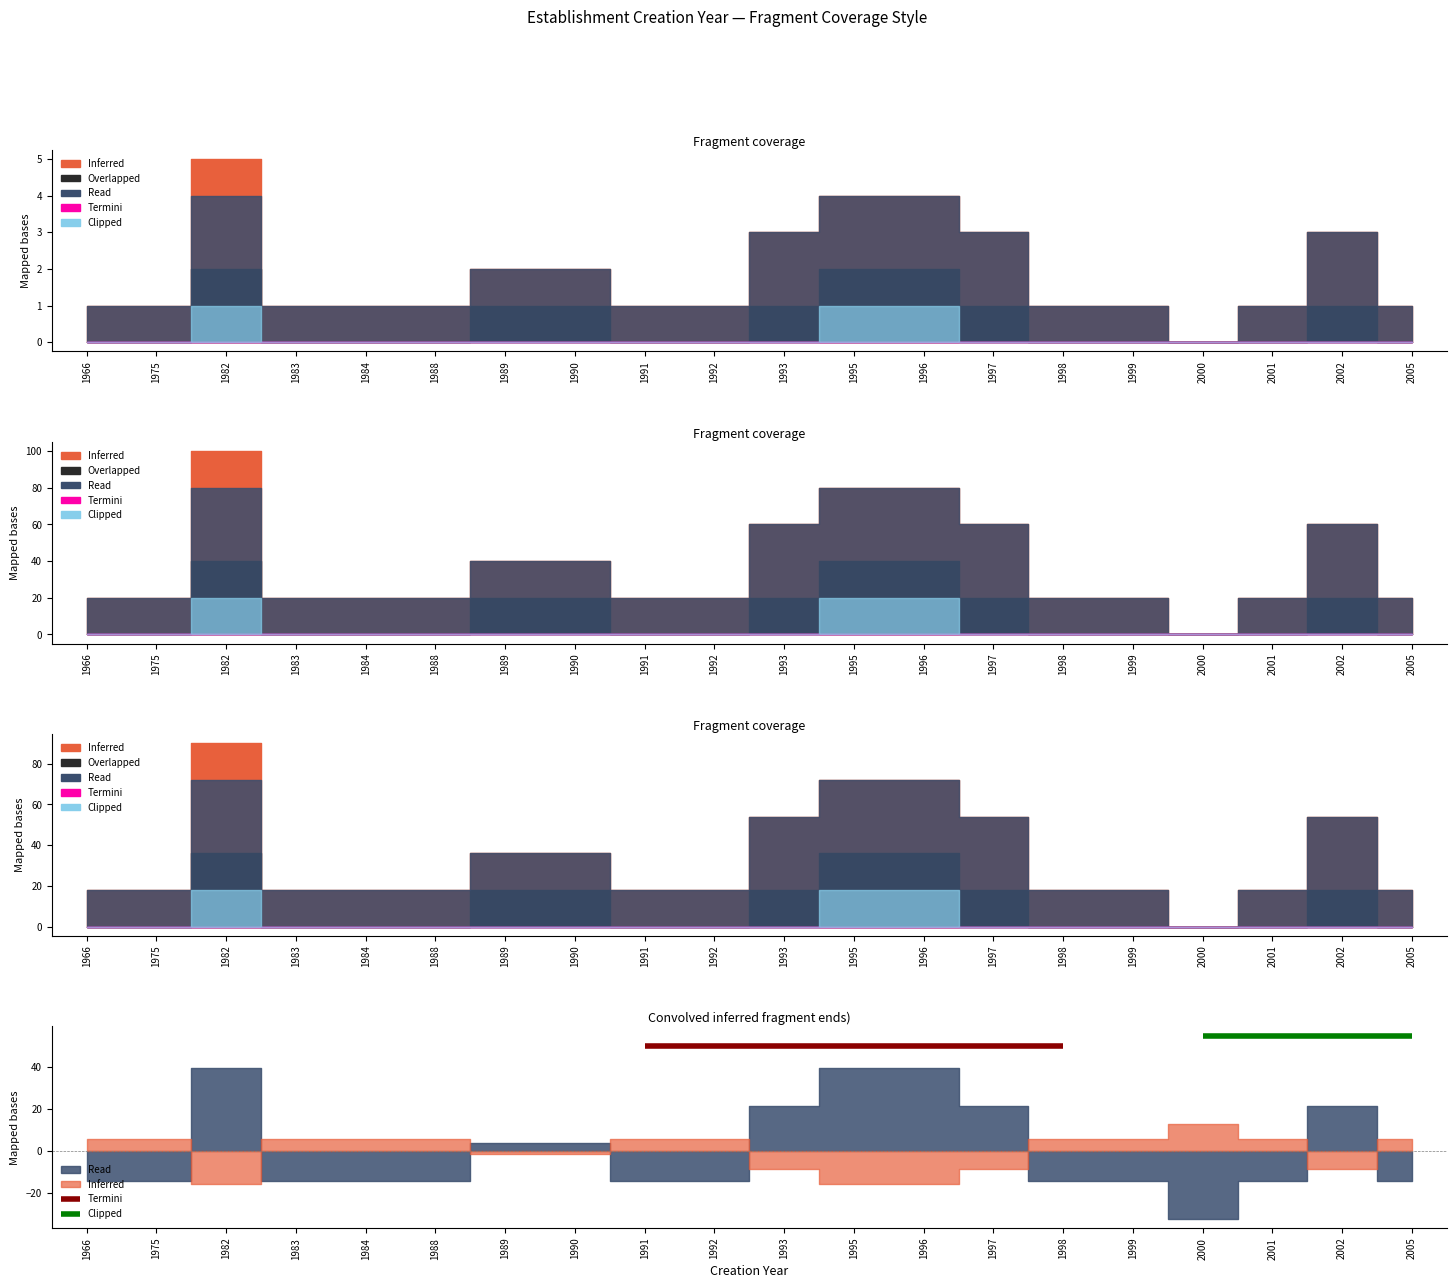

At 2002, list the series in order from largest to smallest.

Inferred, Read, Overlapped, Termini, Clipped